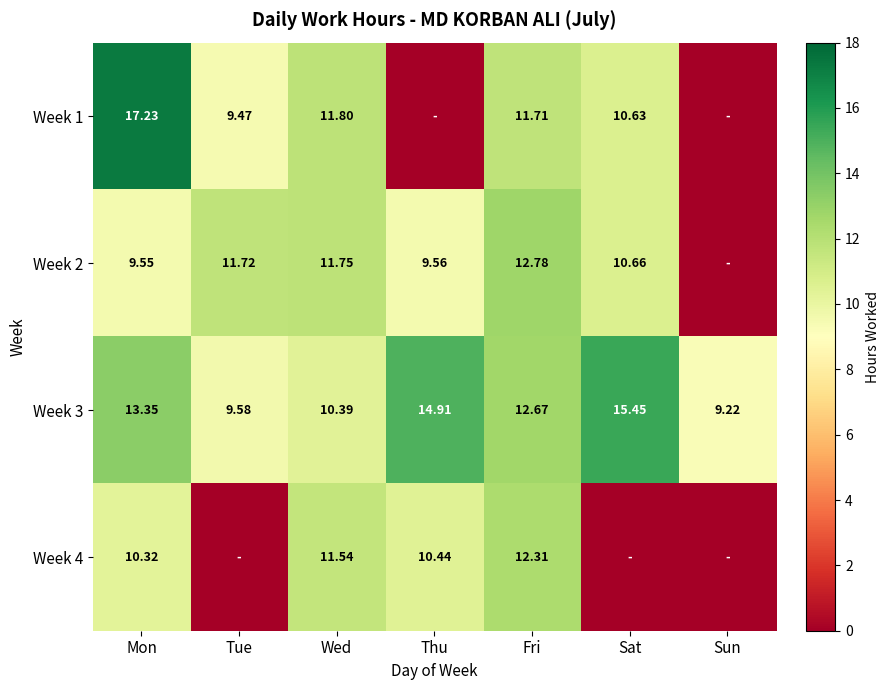

At which category is the sum across all series the highest?

Mon